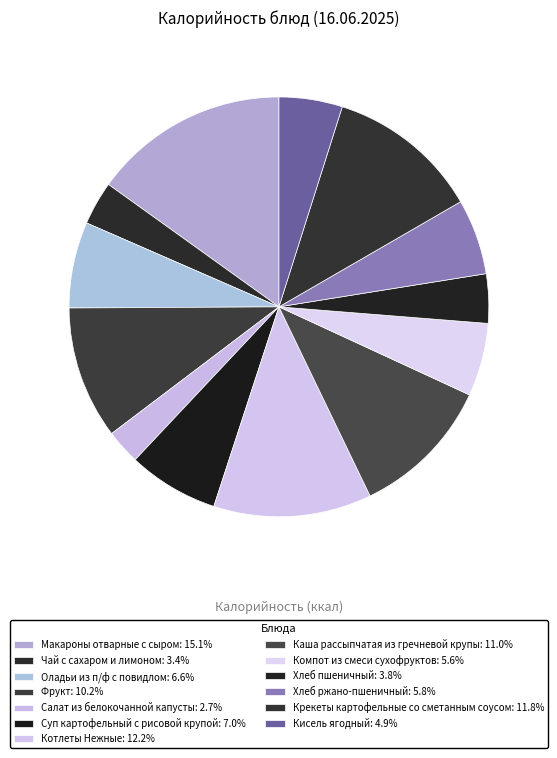

Approximately how many times larger is the value at Макароны отварные с сыром compared to Чай с сахаром и лимоном?

4.5